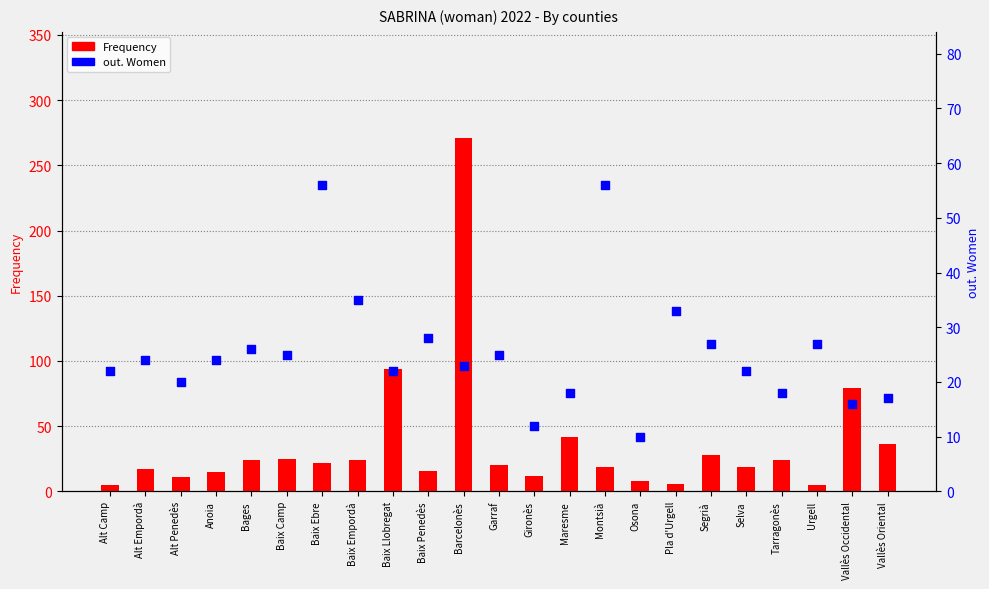

Which series has the largest total across all categories?

Frequency